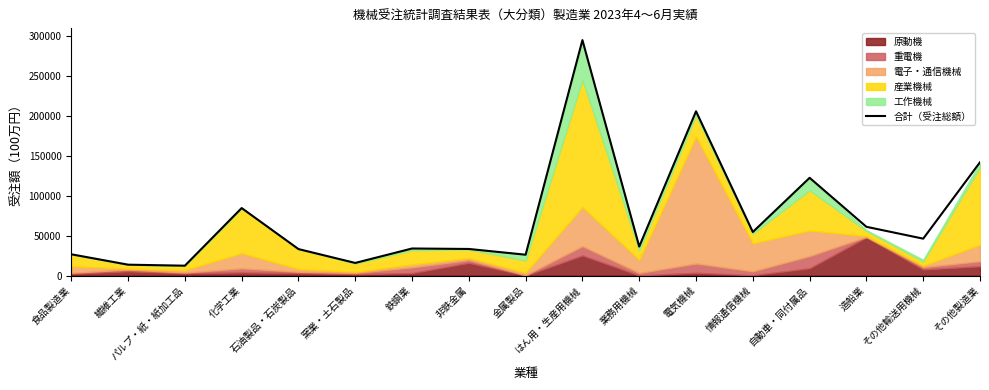

How many lines are shown in the chart?

1